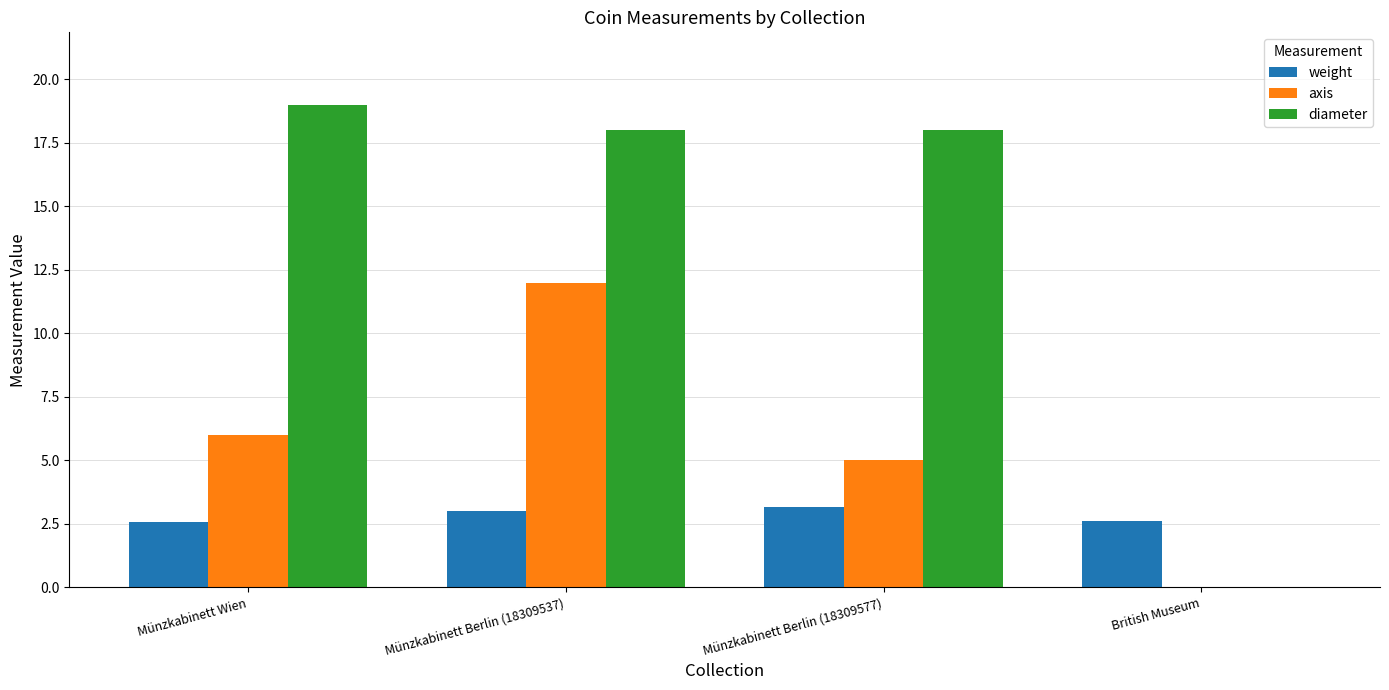

Which series has the largest total across all categories?

diameter